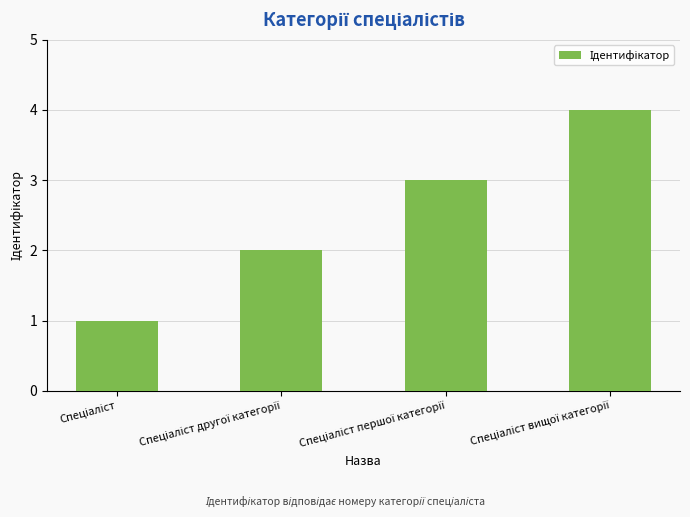

What is the sum of all values?

10